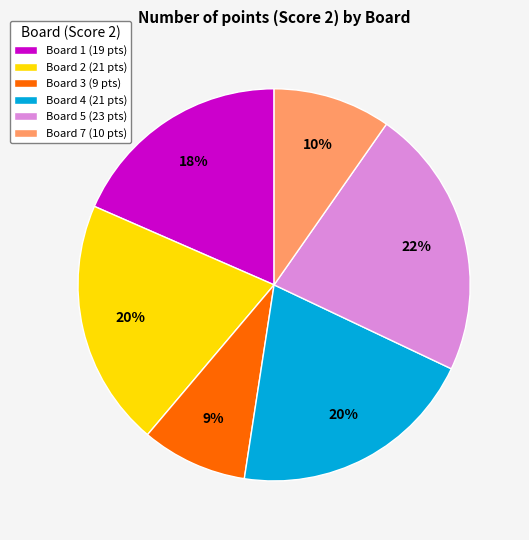

What is the largest slice in the pie chart?

Board 5 (23 pts)